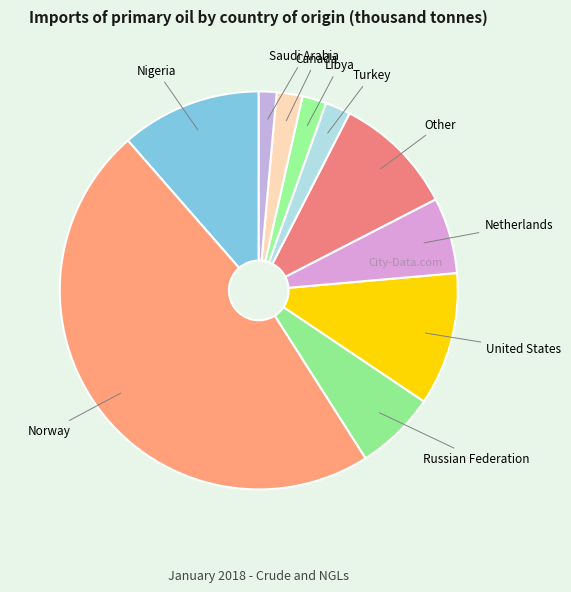

Is the sum of Russian Federation and Other greater than half?

No